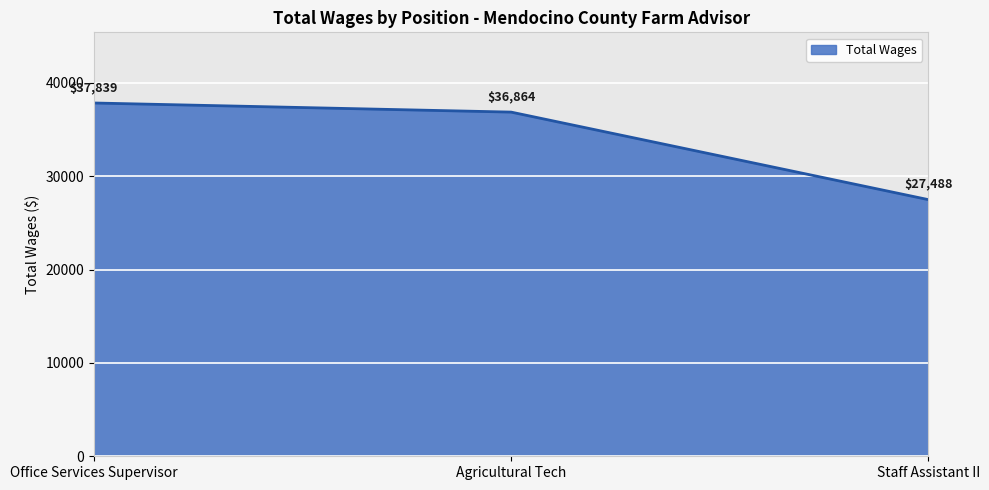

Reading left to right, what are all the values shown in this chart?

Office Services Supervisor=37839	Agricultural Tech=36864	Staff Assistant II=27488